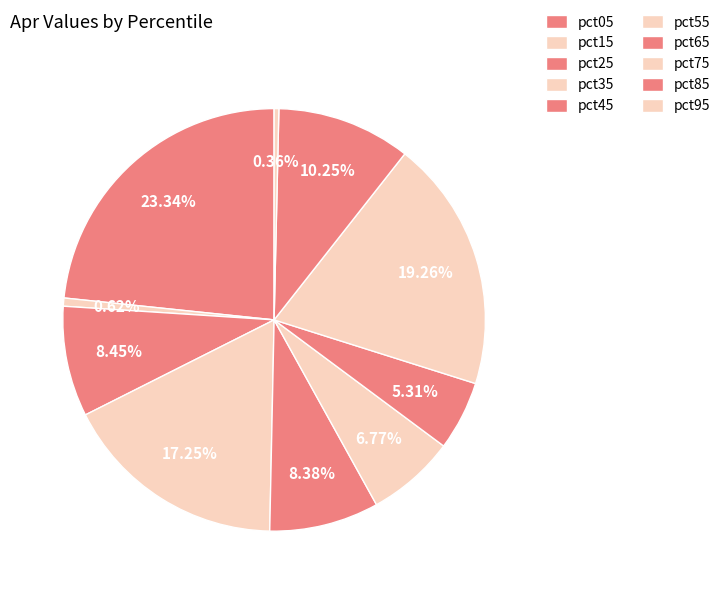

How many segments does this pie chart have?

10